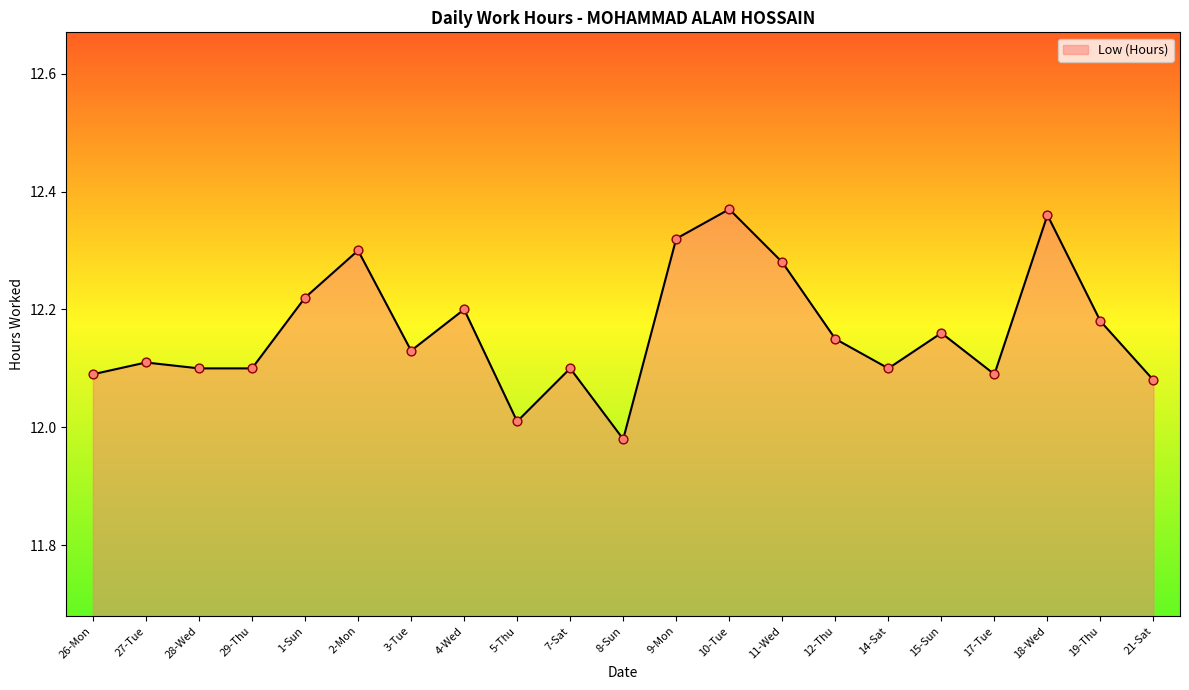

Approximately how many times larger is the value at 15-Sun compared to 7-Sat?

1.0